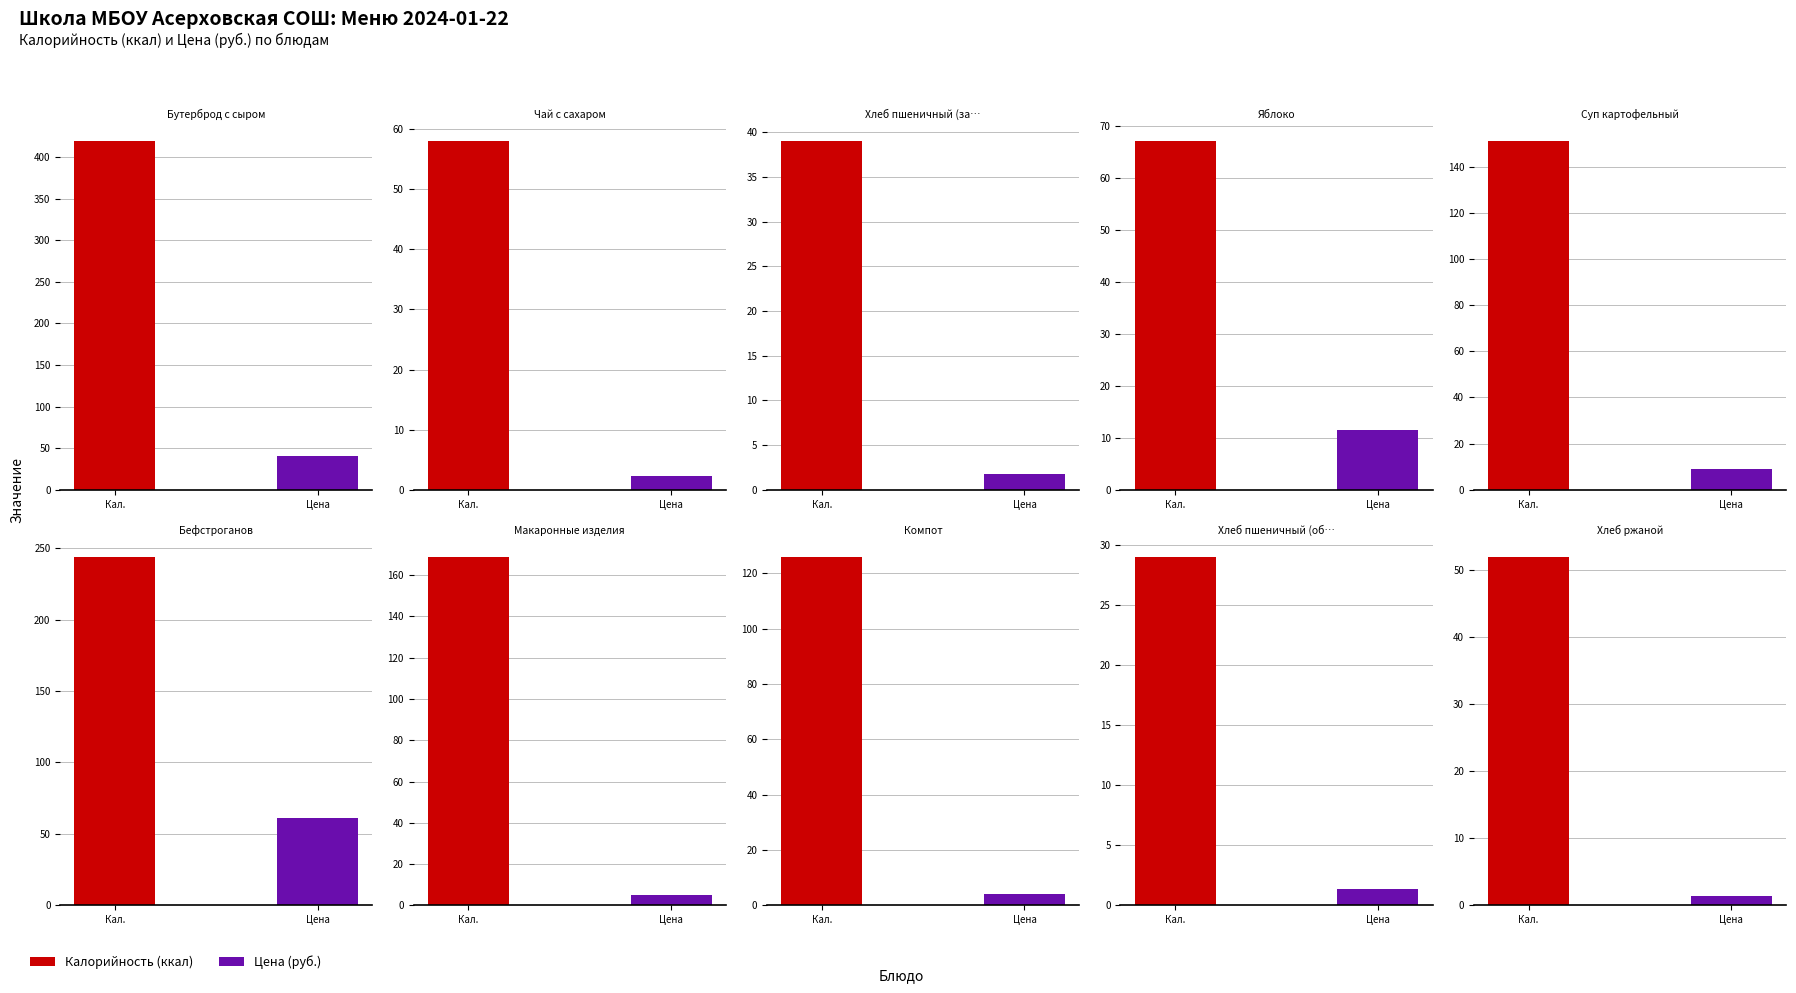

True or false: Калорийность has a value of 16.2 at Хлеб пшеничный (обед).

False